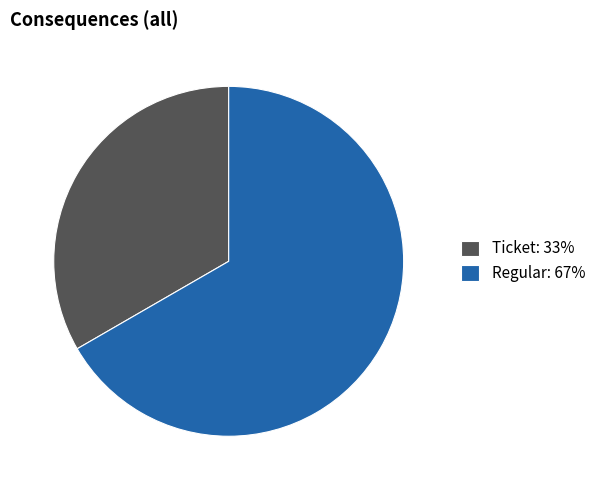

Count the number of slices in the pie.

2